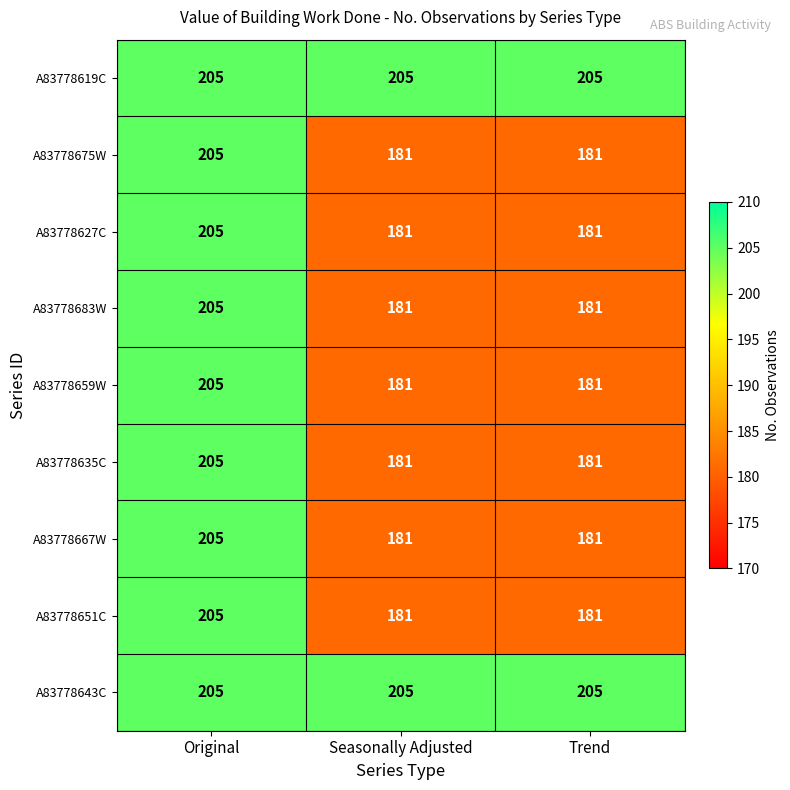

What is the approximate value of A83778643C at Original?

205